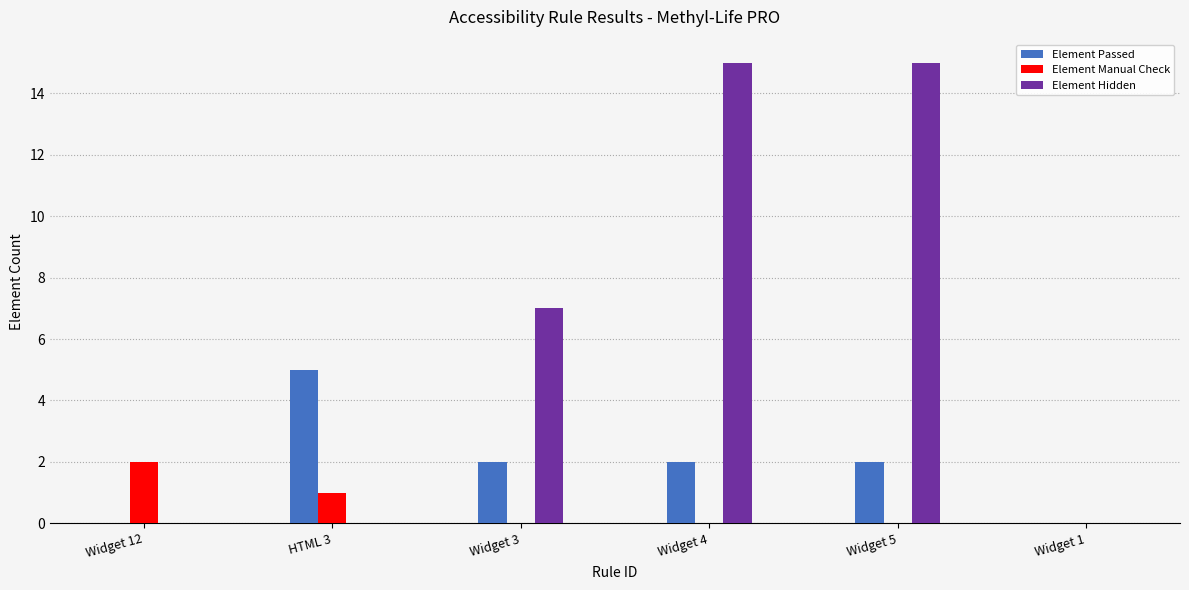

Reading left to right, list all the values displayed in this chart.

Element Passed: 0	5	2	2	2	0
Element Manual Check: 2	1	0	0	0	0
Element Hidden: 0	0	7	15	15	0